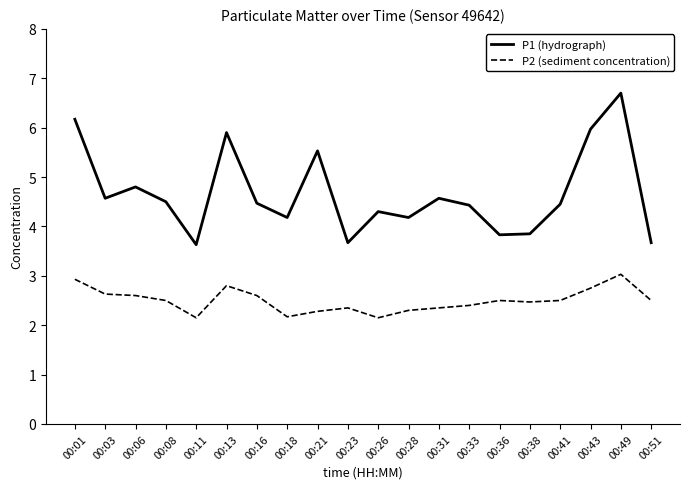

What is the average value of the P1 (hydrograph) series?

4.7